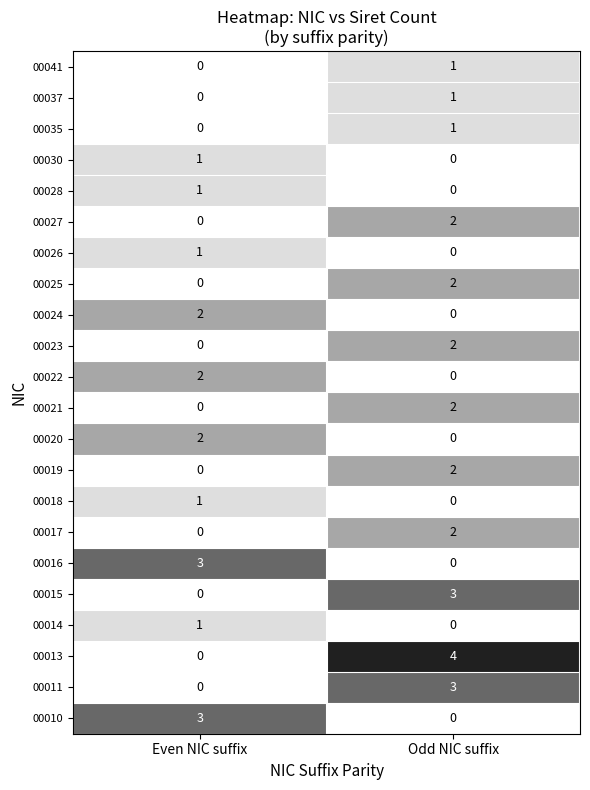

List the labels in order of 00041 value, smallest first.

Even NIC suffix, Odd NIC suffix